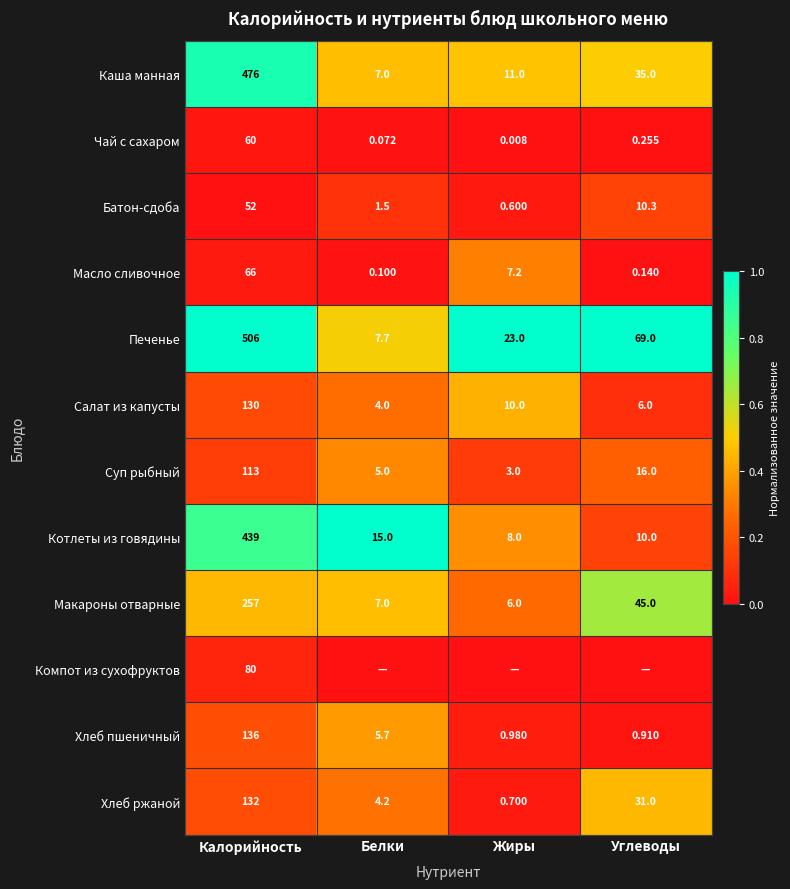

At Калорийность, list the series in order from smallest to largest.

Батон-сдоба, Чай с сахаром, Масло сливочное, Компот из сухофруктов, Суп рыбный, Салат из капусты, Хлеб ржаной, Хлеб пшеничный, Макароны отварные, Котлеты из говядины, Каша манная, Печенье